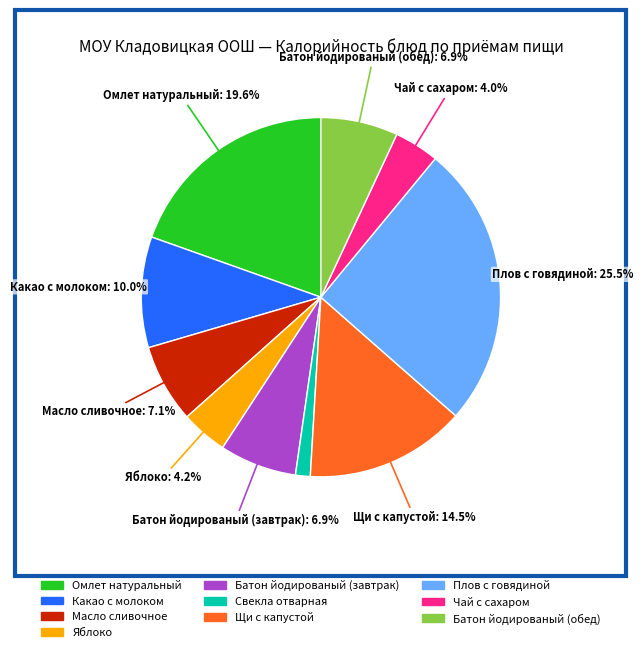

Combined, do Масло сливочное and Чай с сахаром account for over 50%?

No